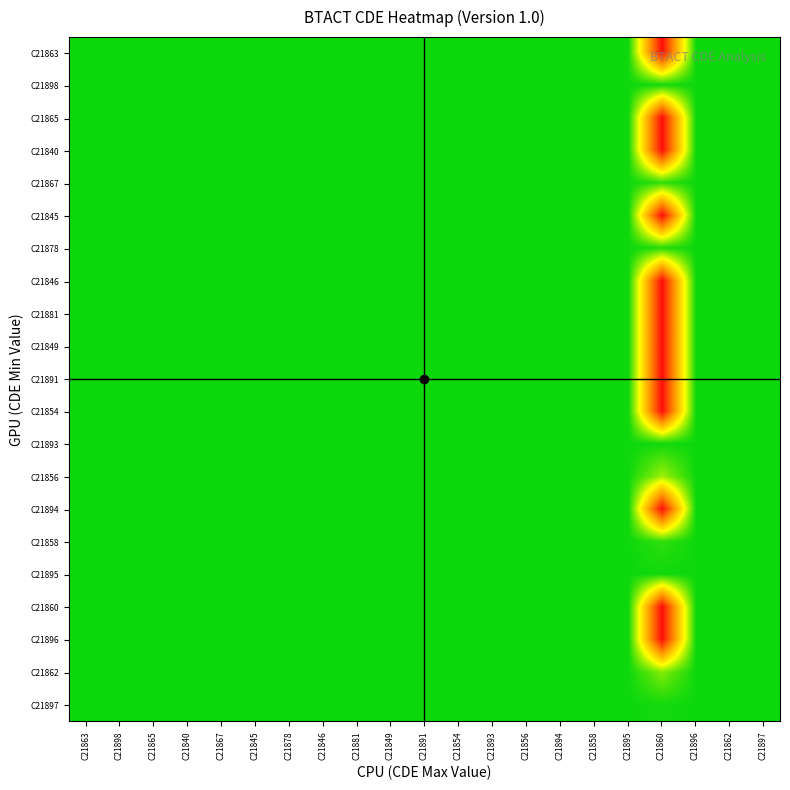

At C21893, list the series in order from smallest to largest.

C21863, C21865, C21840, C21845, C21846, C21881, C21849, C21891, C21854, C21894, C21860, C21896, C21856, C21862, C21867, C21858, C21878, C21898, C21897, C21893, C21895